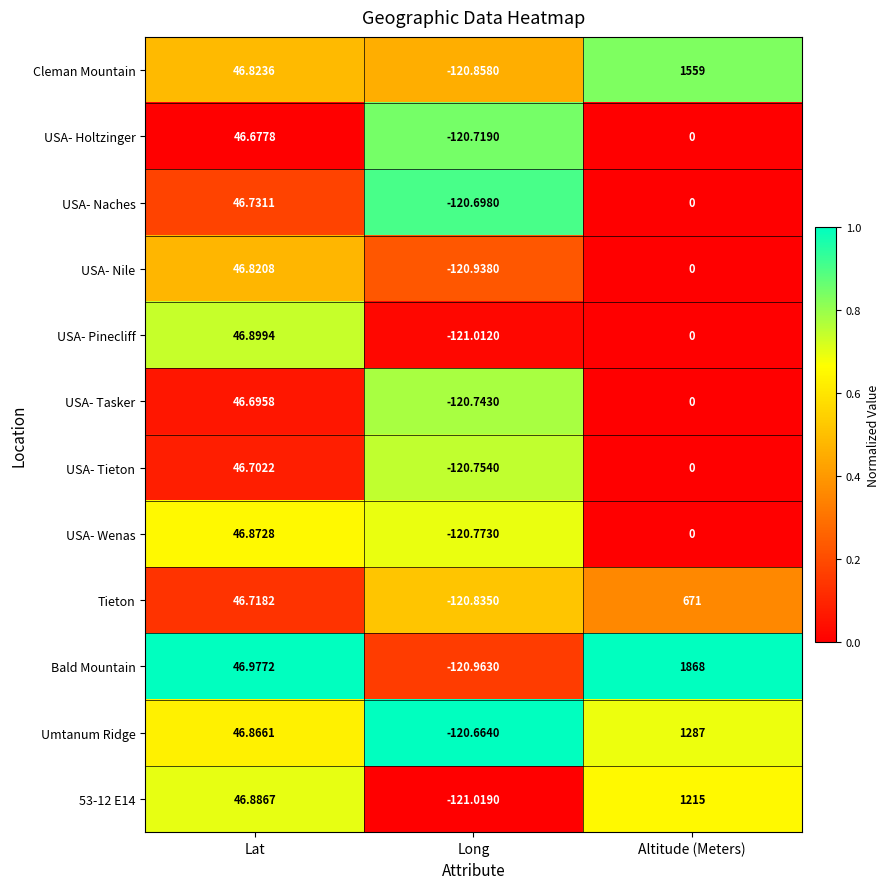

Which series has the widest spread of values?

Bald Mountain